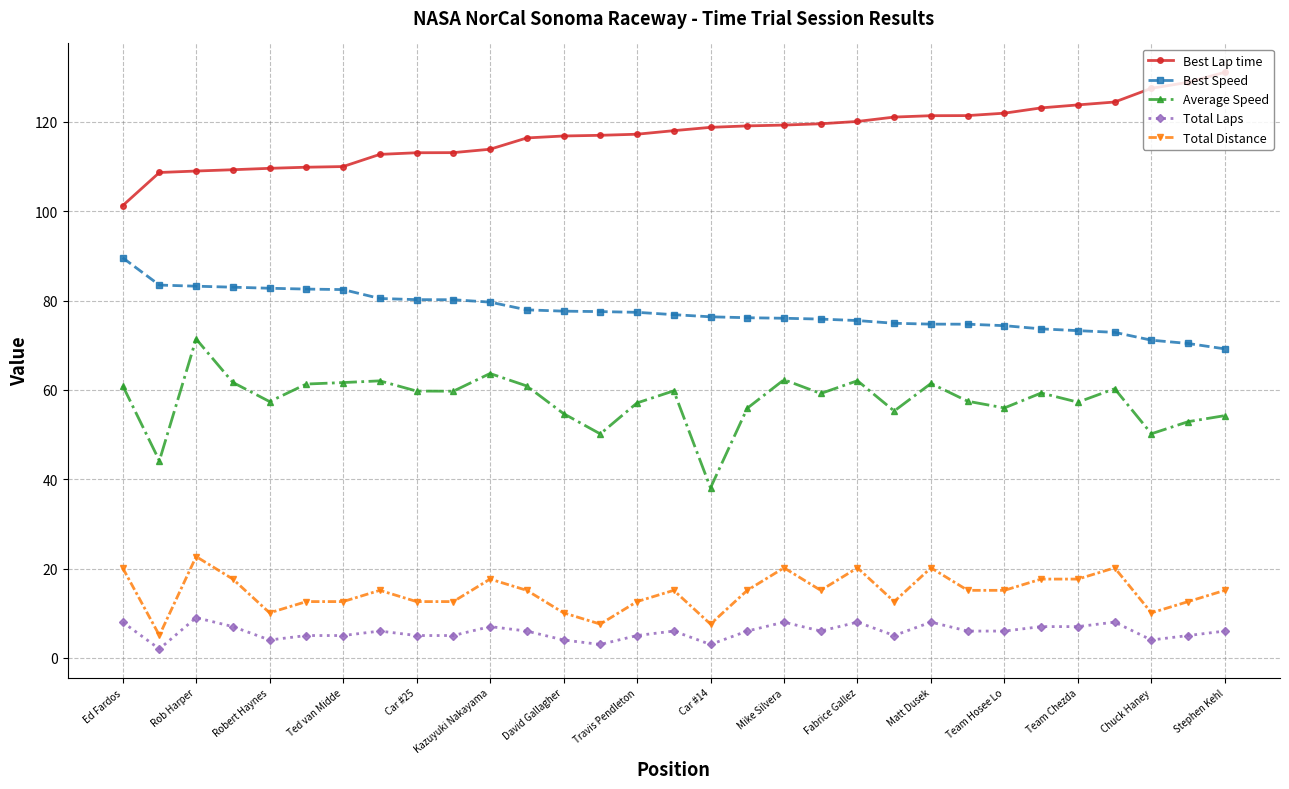

What is the minimum value for Best Lap time?

101.3